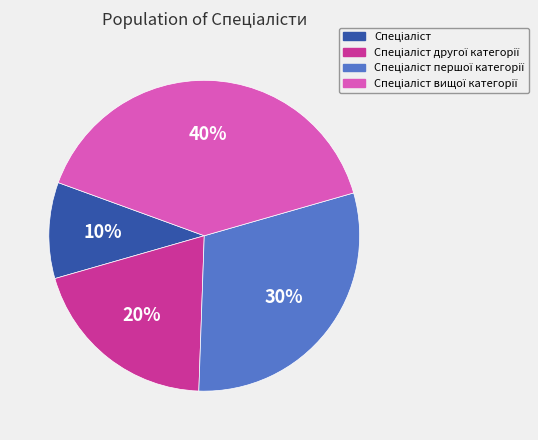

Is there a majority slice in this chart?

No